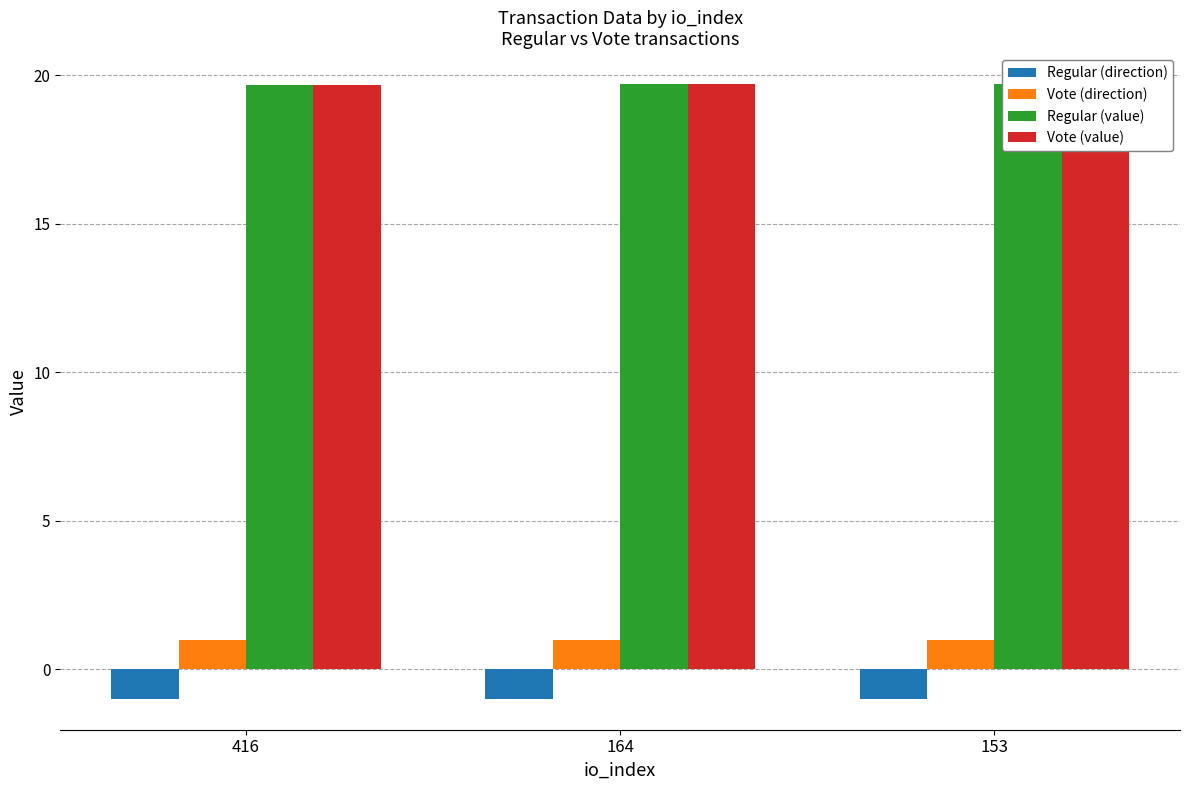

Where is Vote (value) nearest to the value 19?

416